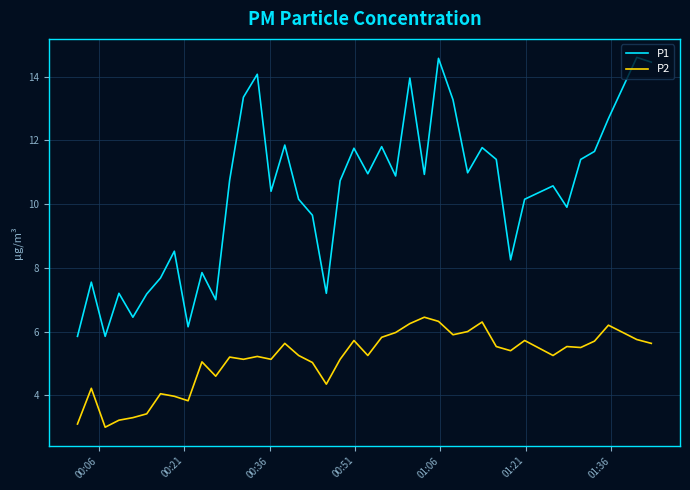

Rank the series by their average value, from lowest to highest.

P2, P1